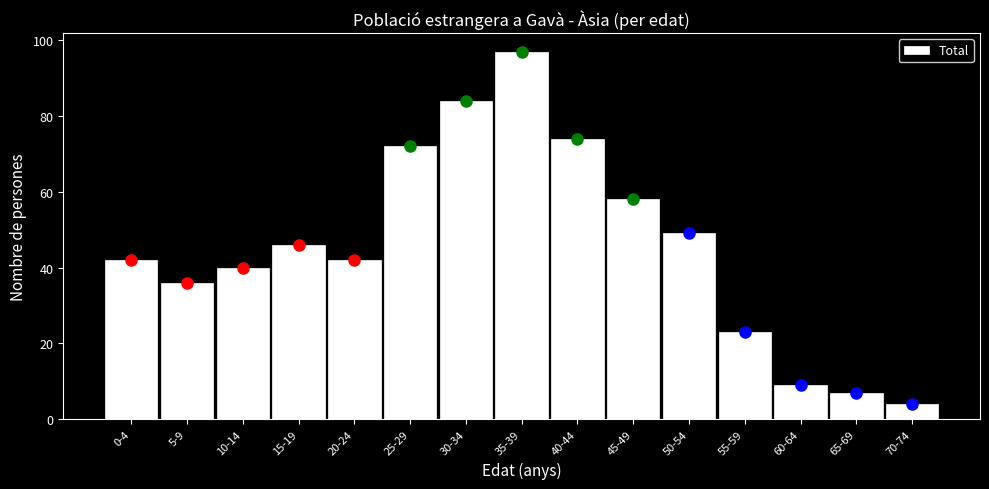

Reading left to right, extract all data points from this chart.

0-4=42	5-9=36	10-14=40	15-19=46	20-24=42	25-29=72	30-34=84	35-39=97	40-44=74	45-49=58	50-54=49	55-59=23	60-64=9	65-69=7	70-74=4